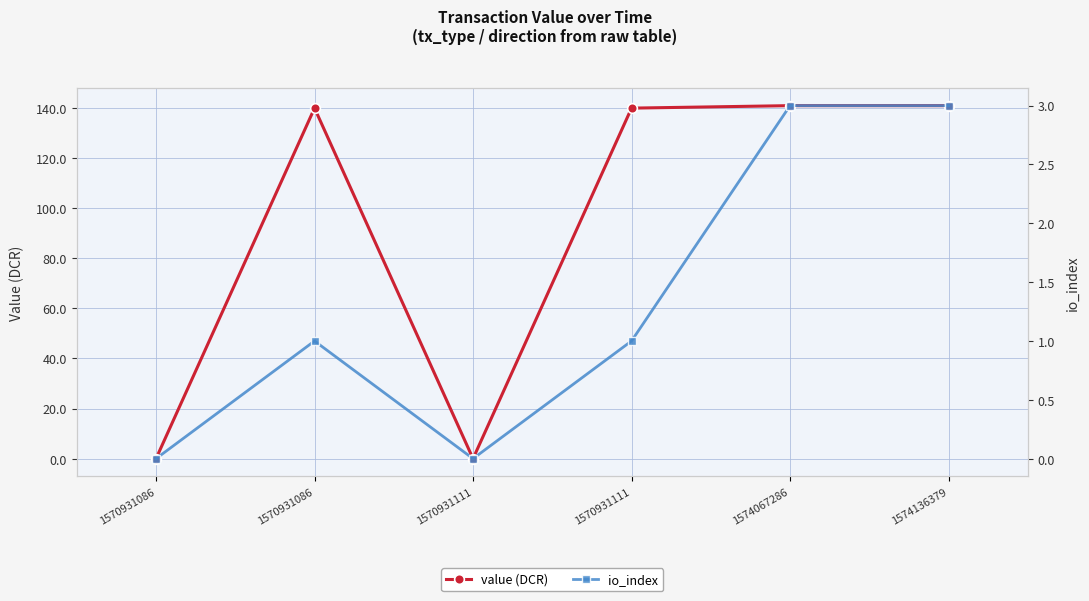

Which series has the widest spread of values?

value (DCR)